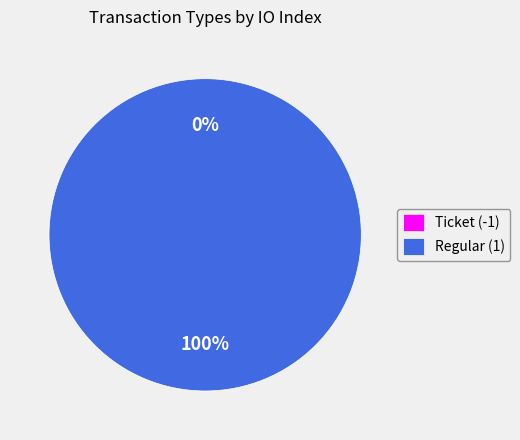

Combined, do Ticket (-1) and Regular (1) account for over 50%?

Yes